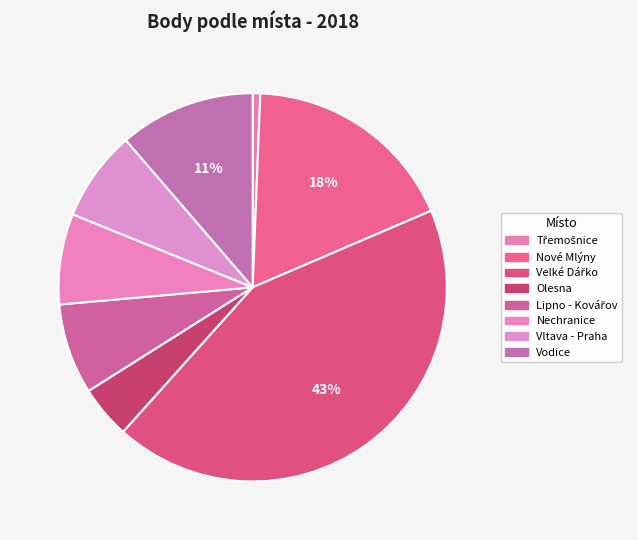

How many slices are in this pie chart?

8